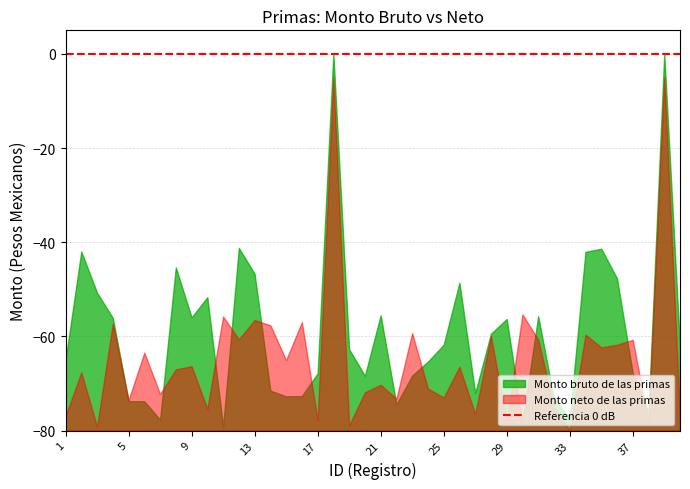

Which series has the widest spread of values?

Monto bruto de las primas